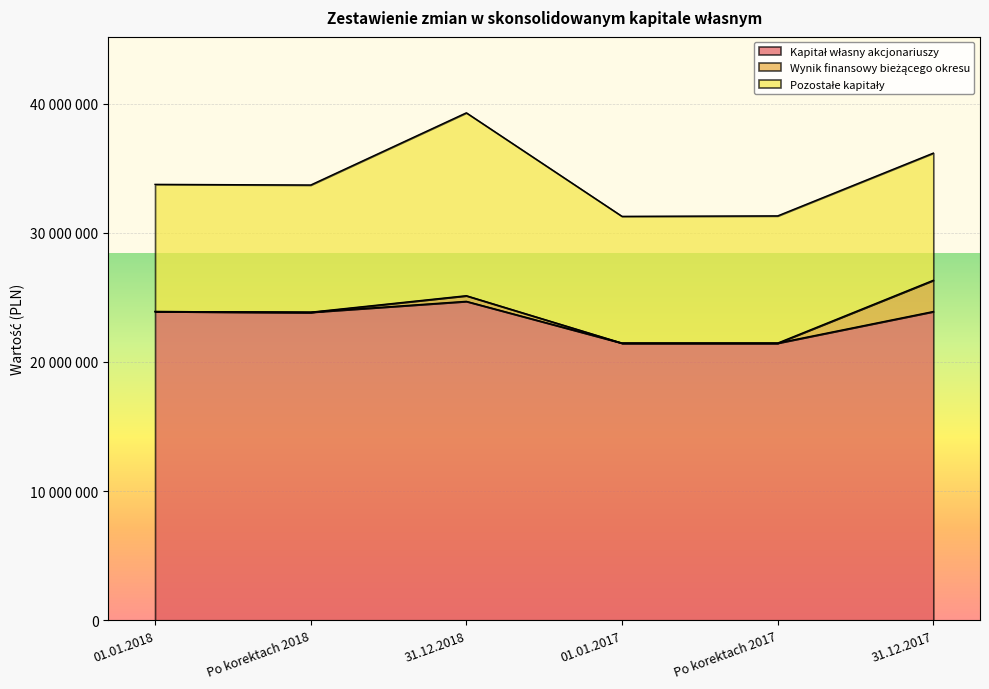

Rank the series by their average value, from highest to lowest.

Kapitał własny akcjonariuszy, Pozostałe kapitały, Wynik finansowy bieżącego okresu